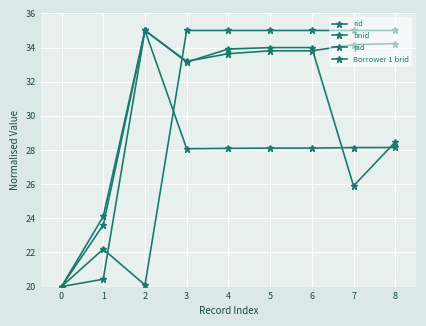

Reading right to left, what are all the values shown in this chart?

rid: 35.0	35.0	35.0	35.0	35.0	35.0	20.1	22.2	20.0
bnid: 34.2	34.2	33.8	33.8	33.6	33.2	35.0	23.6	20.0
pid: 28.1	28.1	28.1	28.1	28.1	28.1	35.0	20.4	20.0
Borrower 1 brid: 28.5	25.9	34.0	34.0	33.9	33.1	35.0	24.1	20.0